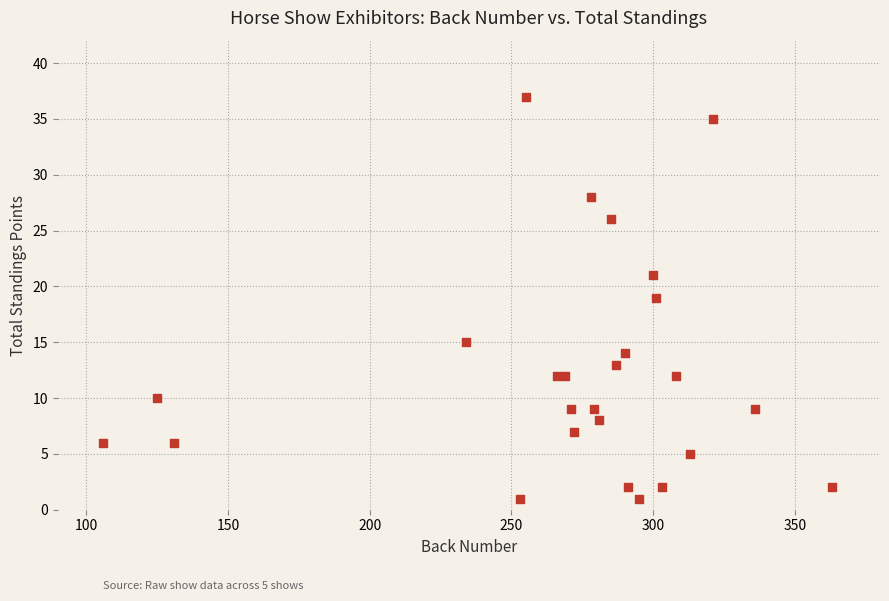

What is the range of X values (max minus min)?

257